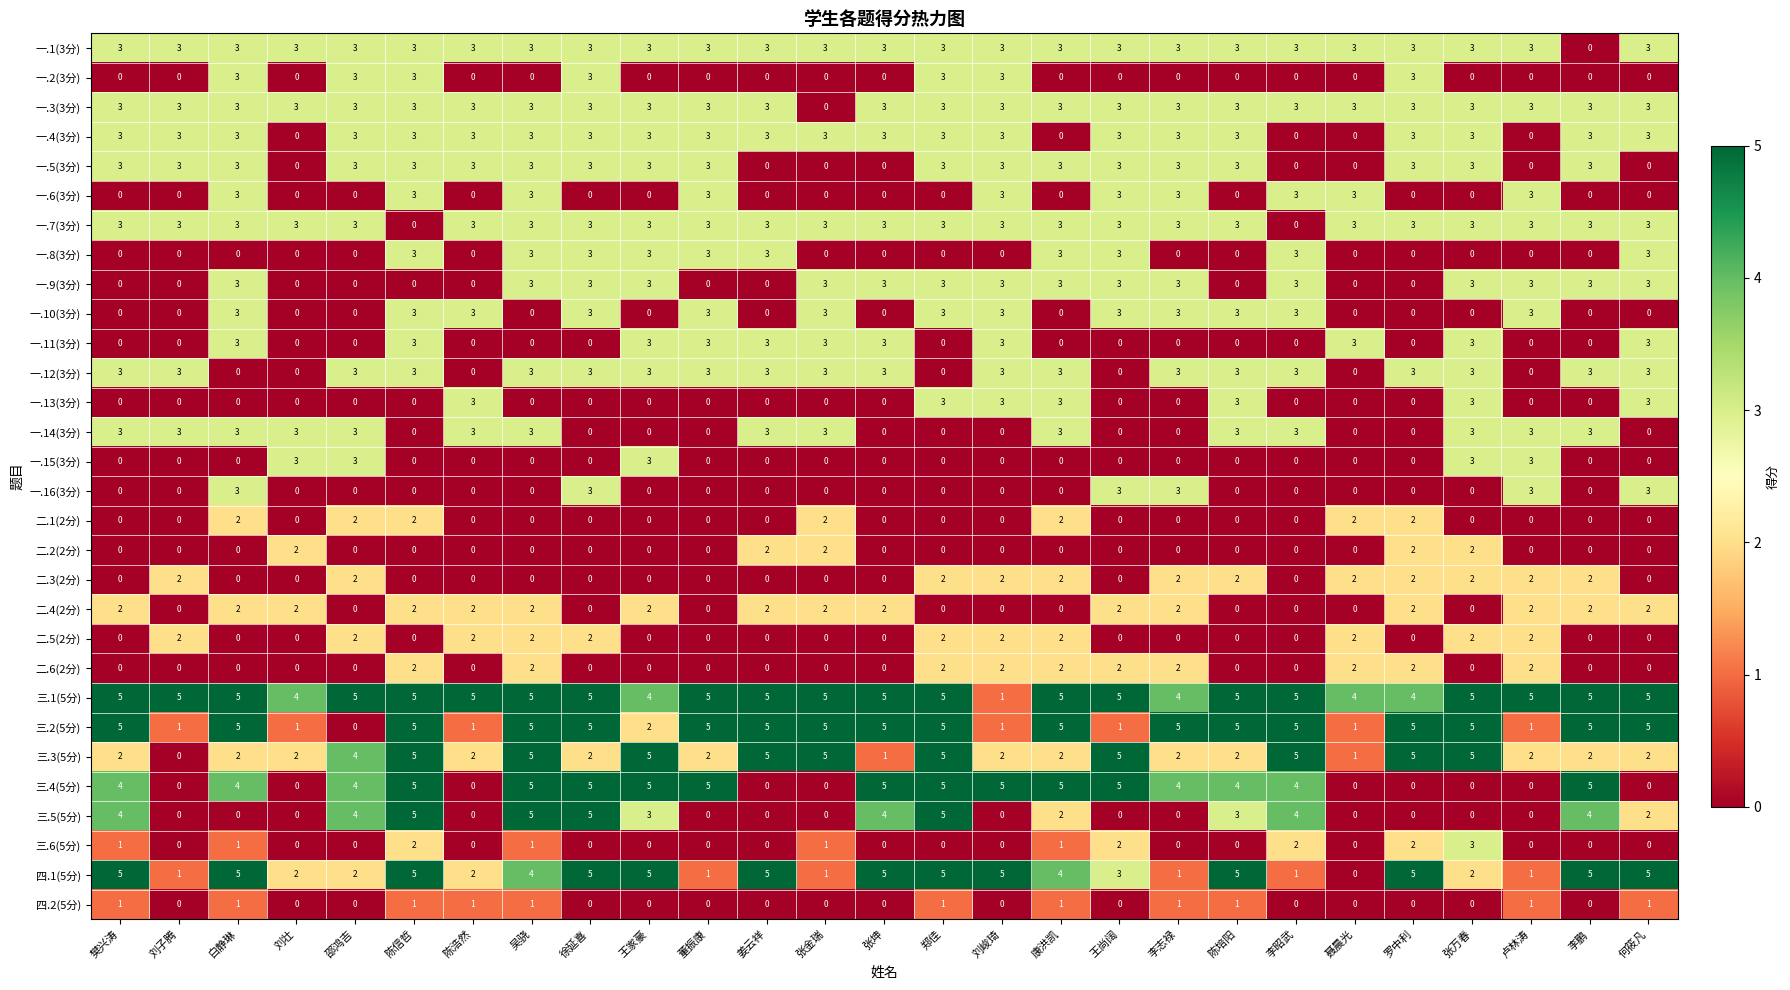

Which series has the largest total across all categories?

三.1(5分)